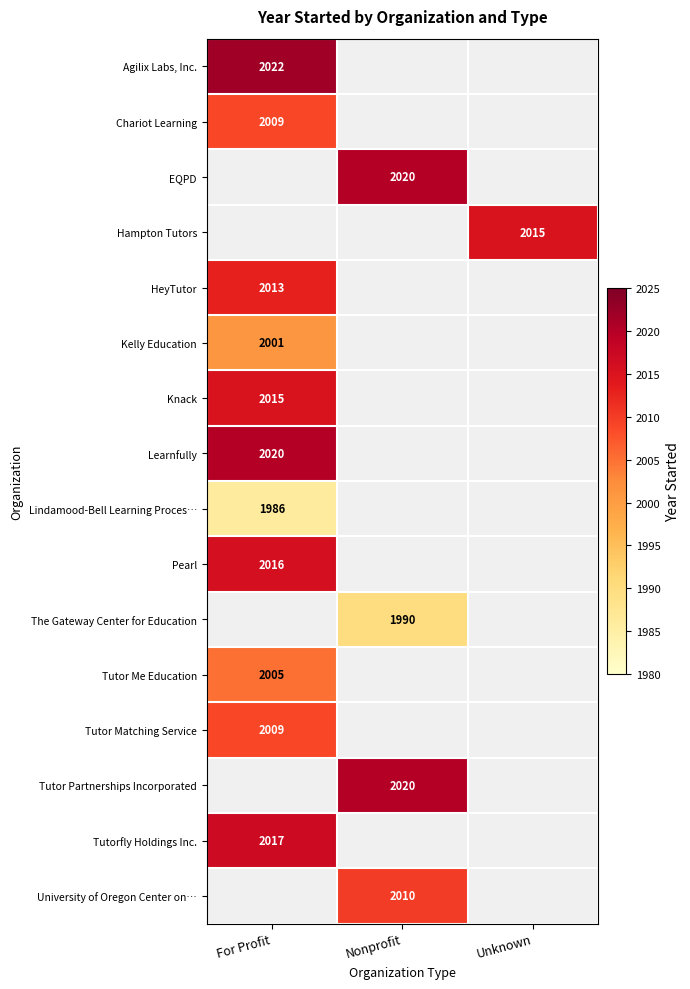

How many series are shown in this chart?

16